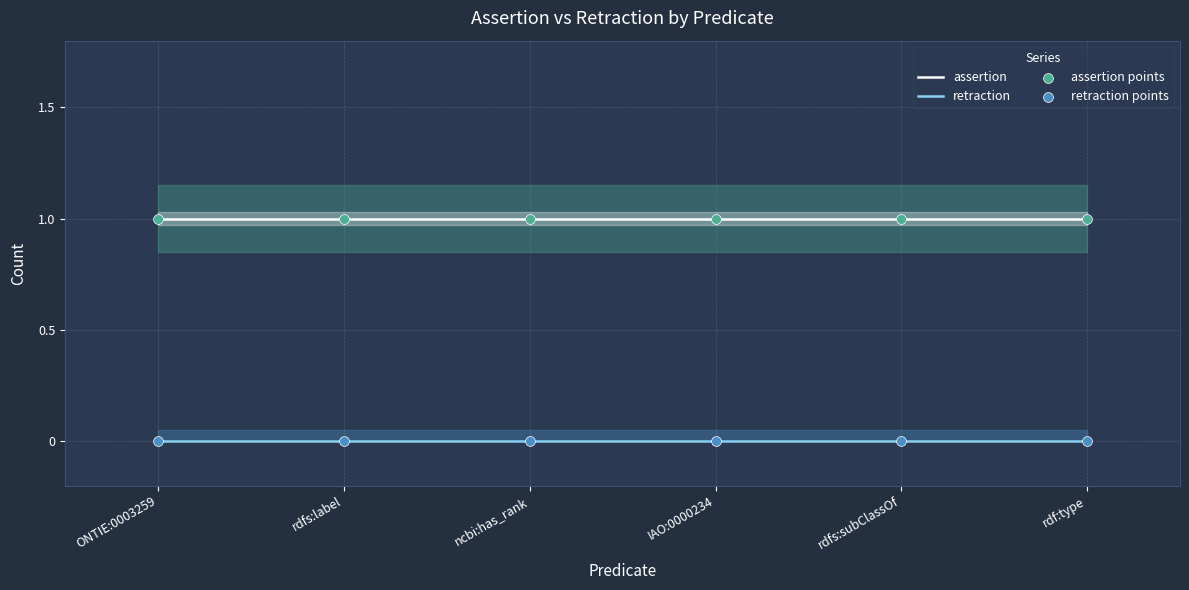

Which series has the largest total across all categories?

assertion